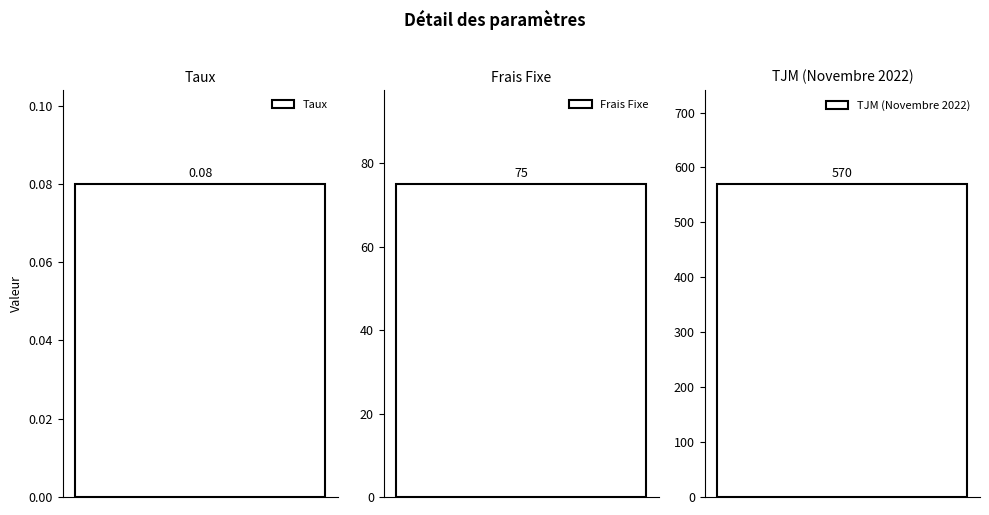

Which category has the highest value across all series?

TJM (Novembre 2022)